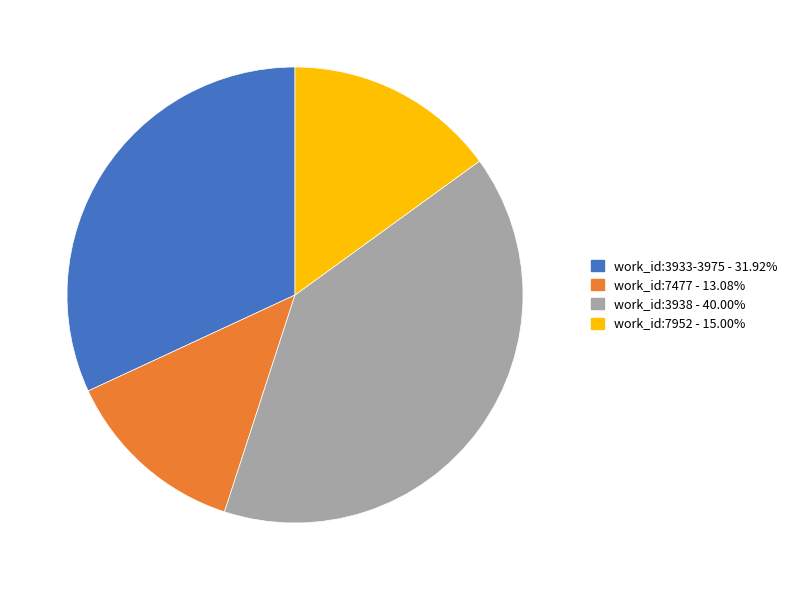

What is the ratio of the value at work_id:3933-3975 - 31.92% to the value at work_id:7477 - 13.08%?

2.4